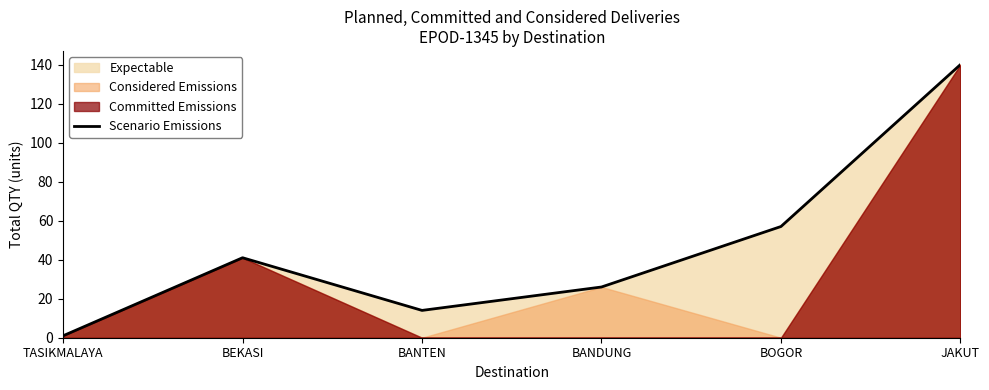

What is the difference between the maximum and minimum values?

139